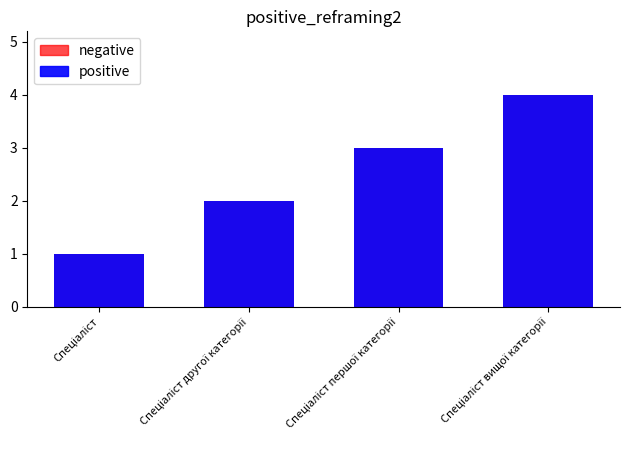

Which category has the highest value across all series?

Спеціаліст вищої категорії